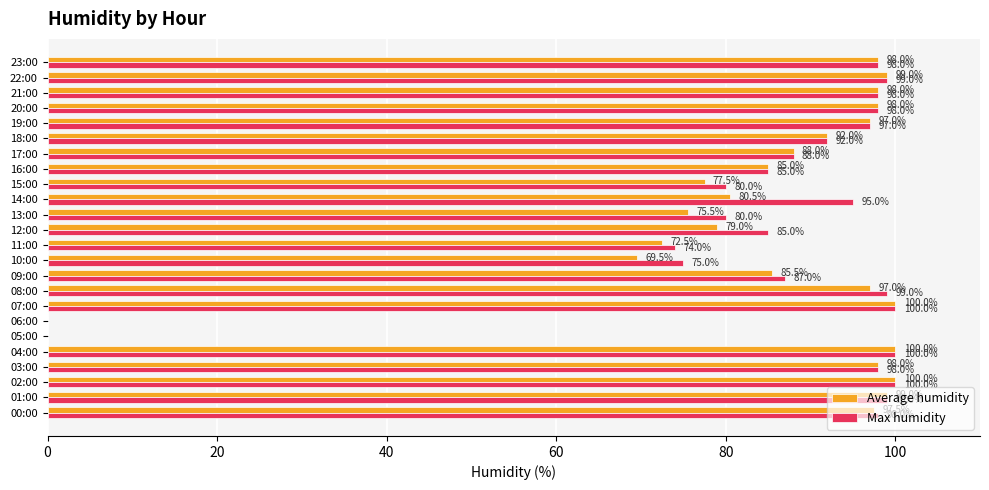

What is the total value across all series at 08:00?

196.0